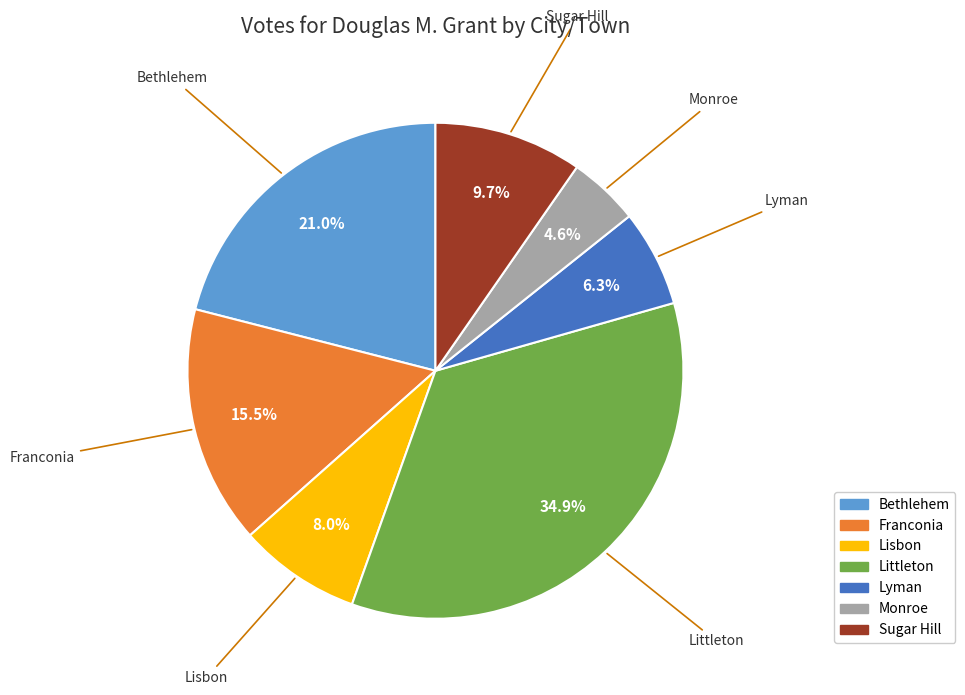

What is the ratio of the value at Franconia to the value at Bethlehem?

0.7